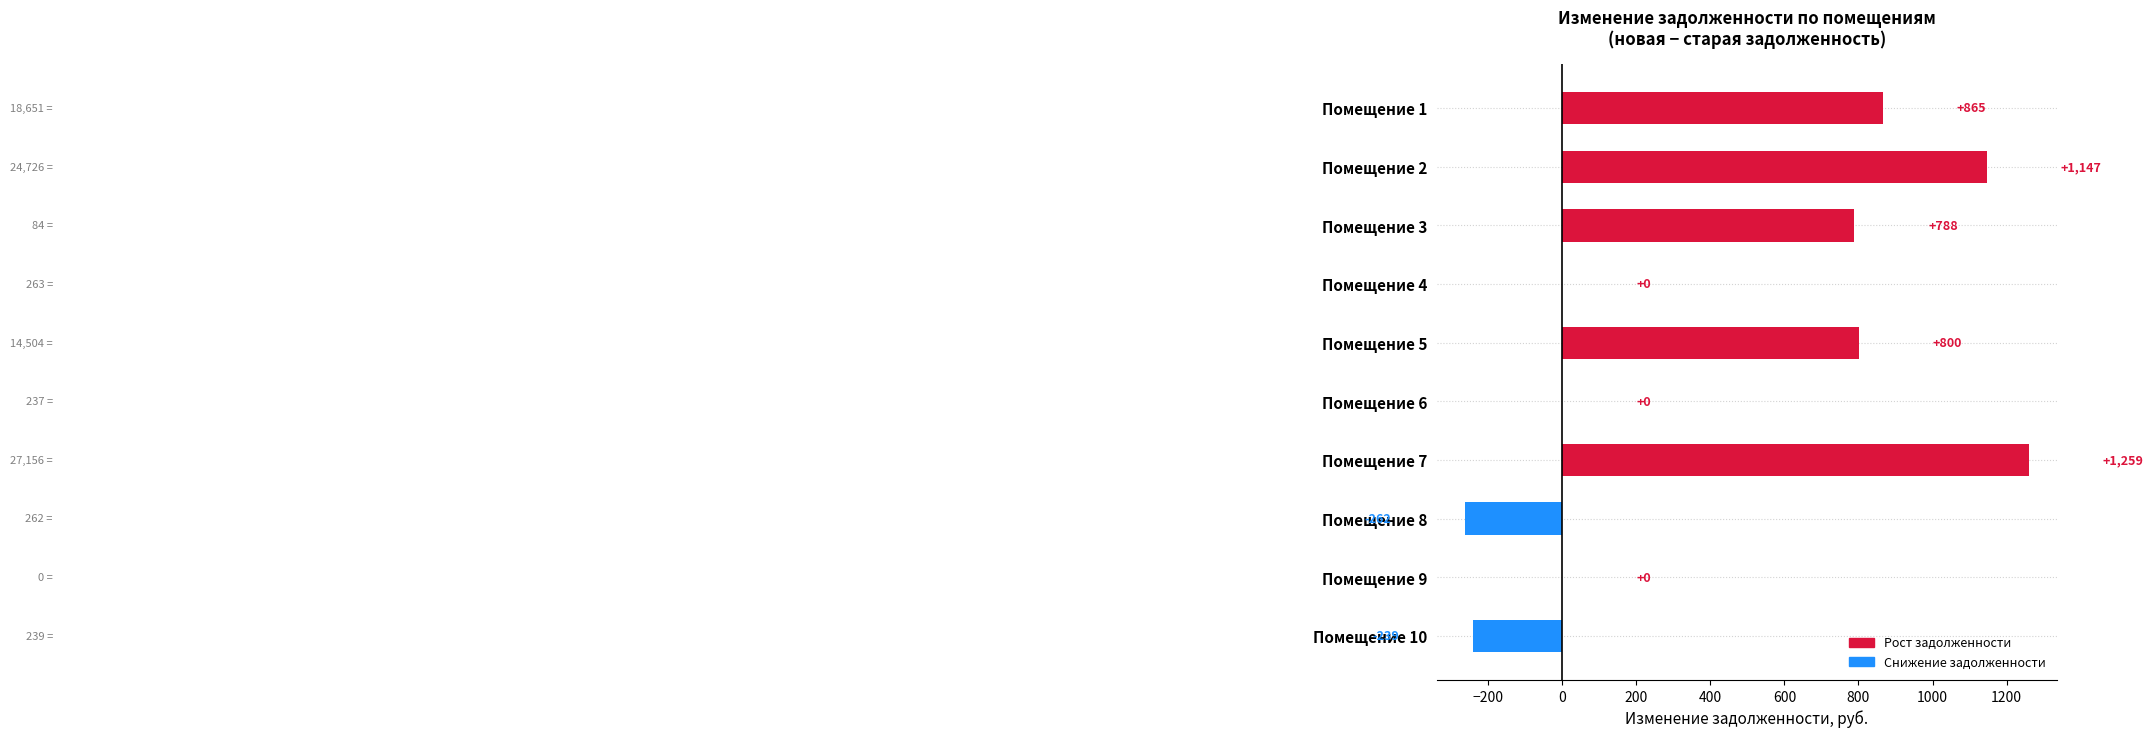

The chart shows a value of 1259.2 at Помещение 7. True or false?

True